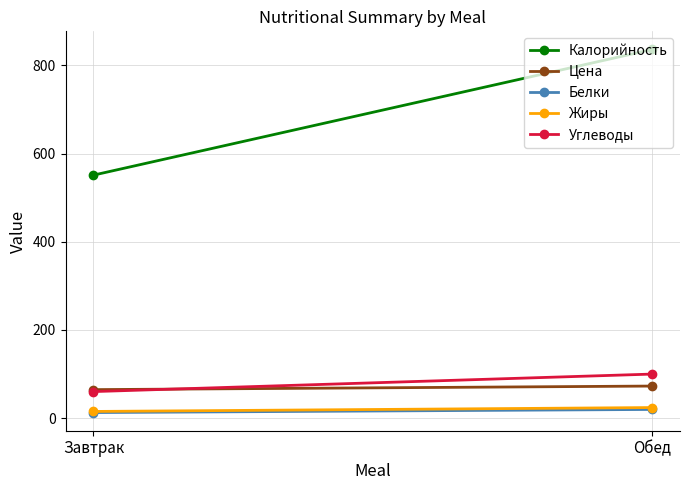

True or false: Цена has a value of 16.1 at Обед.

False